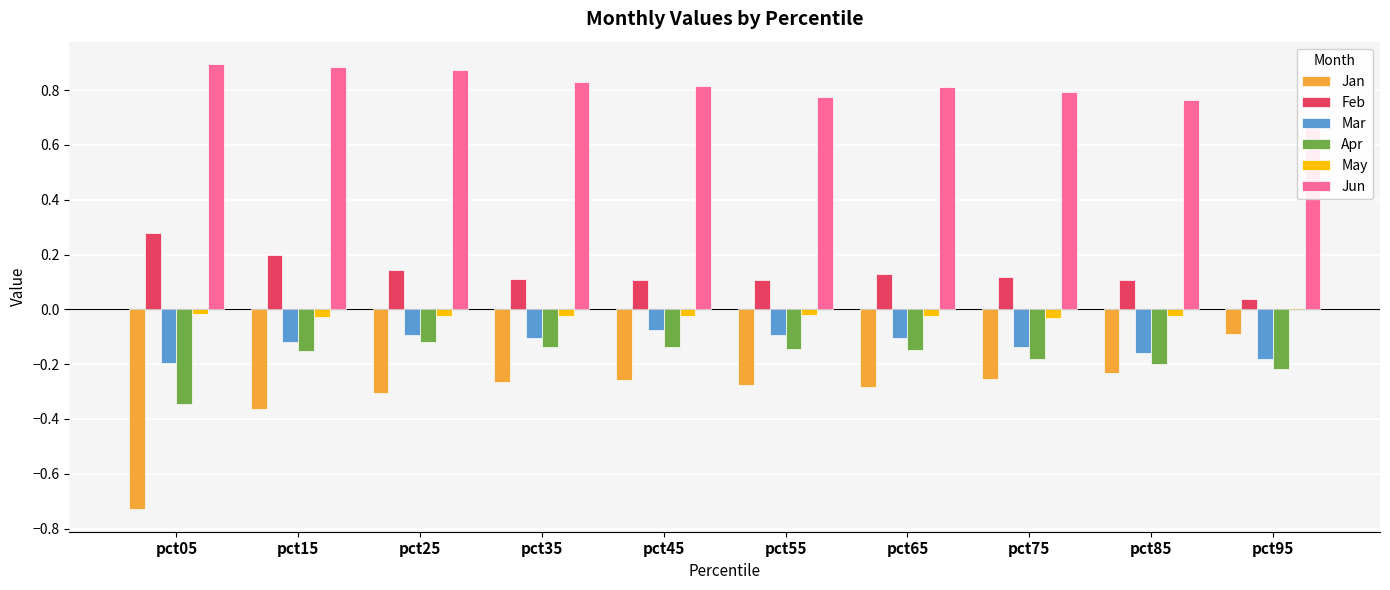

Reading right to left, extract all data points from this chart.

Jan: -0.1	-0.2	-0.3	-0.3	-0.3	-0.3	-0.3	-0.3	-0.4	-0.7
Feb: 0.0	0.1	0.1	0.1	0.1	0.1	0.1	0.1	0.2	0.3
Mar: -0.2	-0.2	-0.1	-0.1	-0.1	-0.1	-0.1	-0.1	-0.1	-0.2
Apr: -0.2	-0.2	-0.2	-0.1	-0.1	-0.1	-0.1	-0.1	-0.2	-0.3
May: 0.0	-0.0	-0.0	-0.0	-0.0	-0.0	-0.0	-0.0	-0.0	-0.0
Jun: 0.7	0.8	0.8	0.8	0.8	0.8	0.8	0.9	0.9	0.9